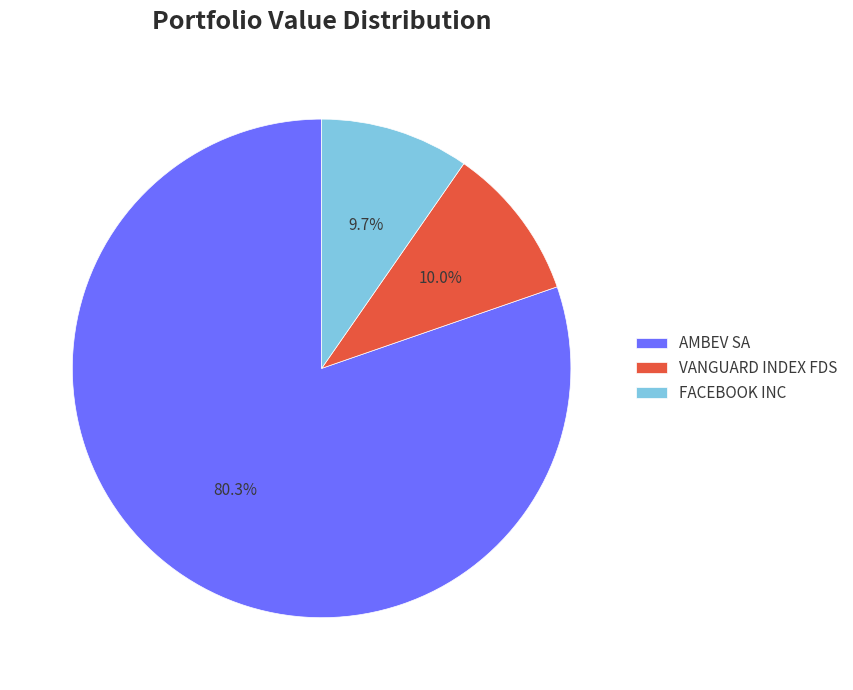

Which category has the biggest portion of the pie?

AMBEV SA